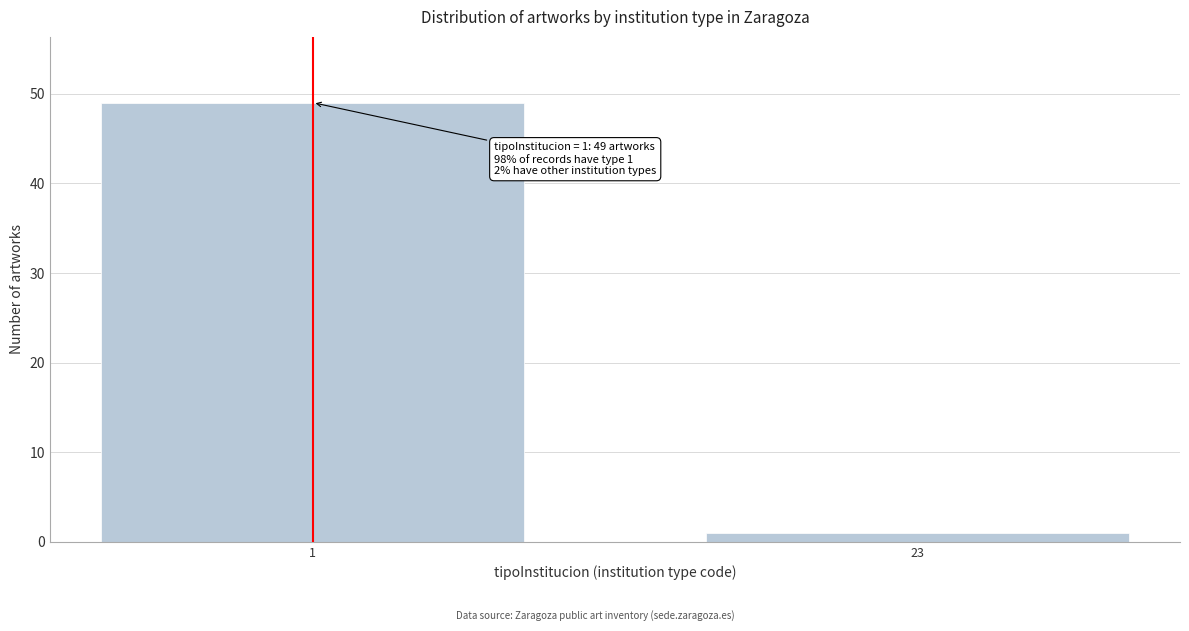

Reading left to right, what are all the values shown in this chart?

49	1